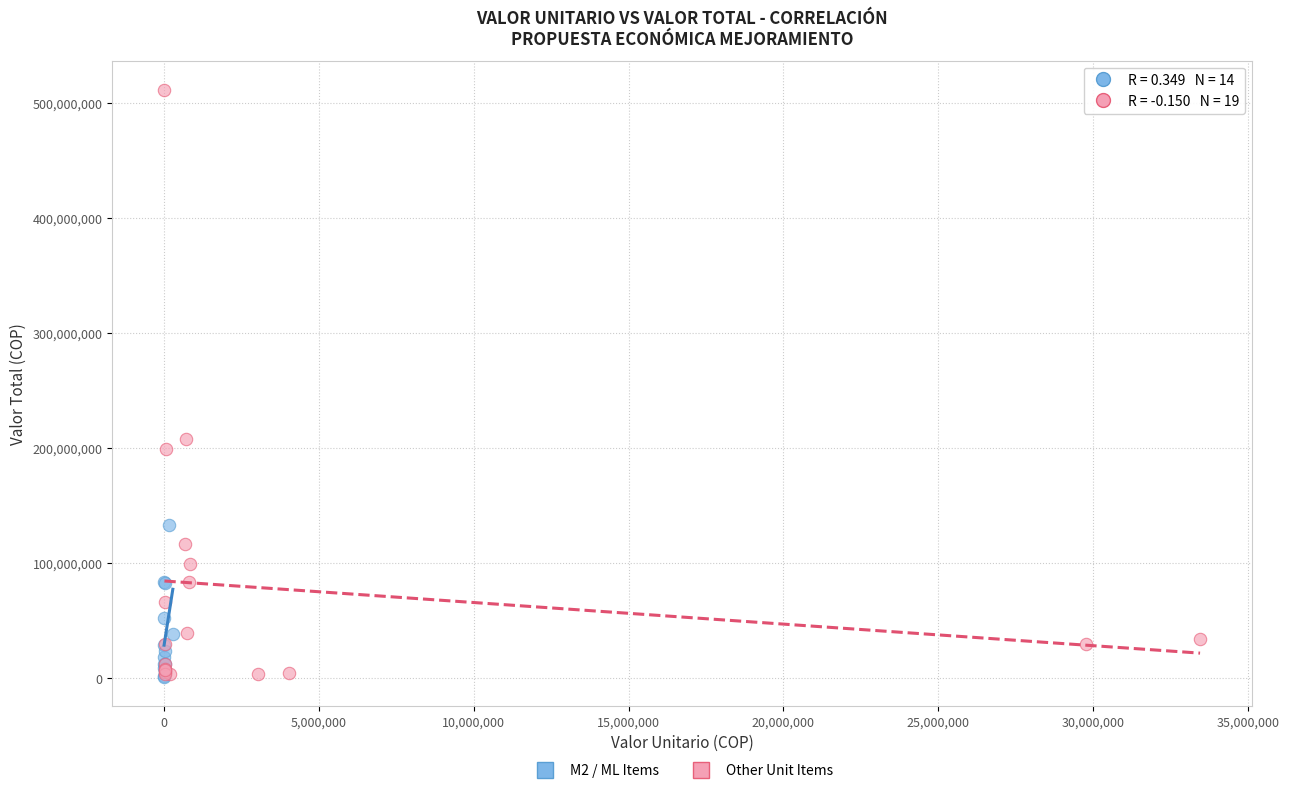

Which series has the widest spread of Y values?

Other Unit Items